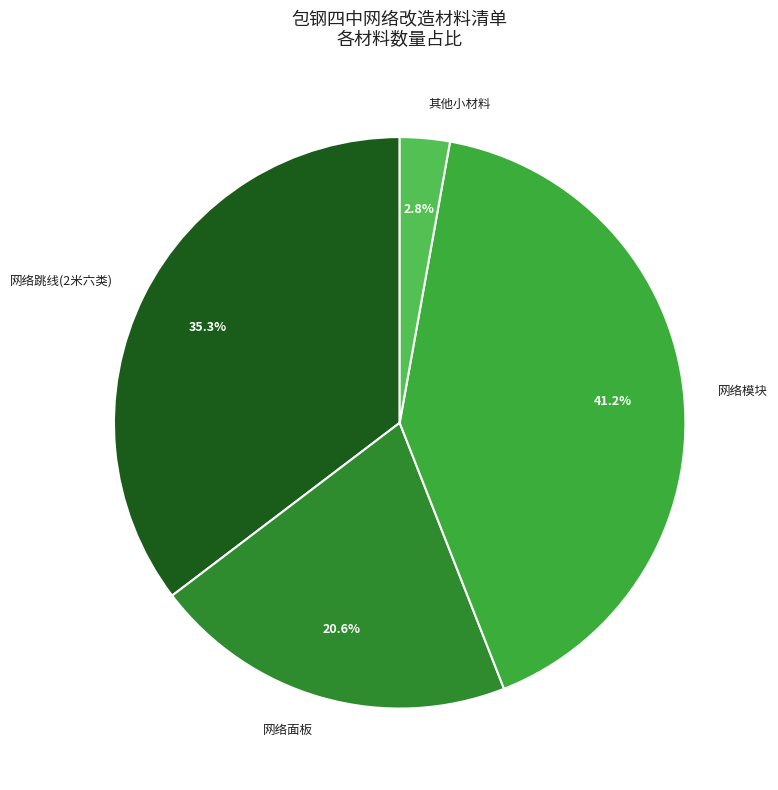

Does any single category account for the majority?

No